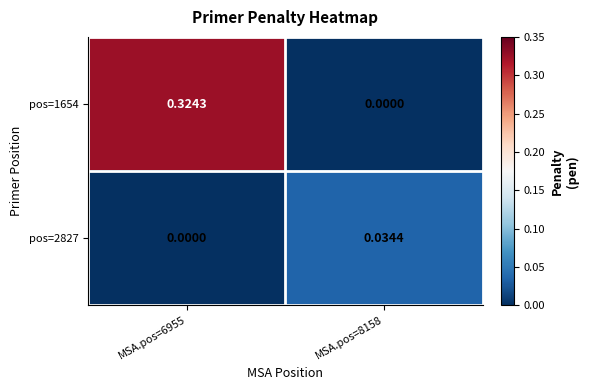

Reading left to right, list all the values displayed in this chart.

pos=1654: MSA.pos=6955=0.3	MSA.pos=8158=0.0
pos=2827: MSA.pos=6955=0.0	MSA.pos=8158=0.0